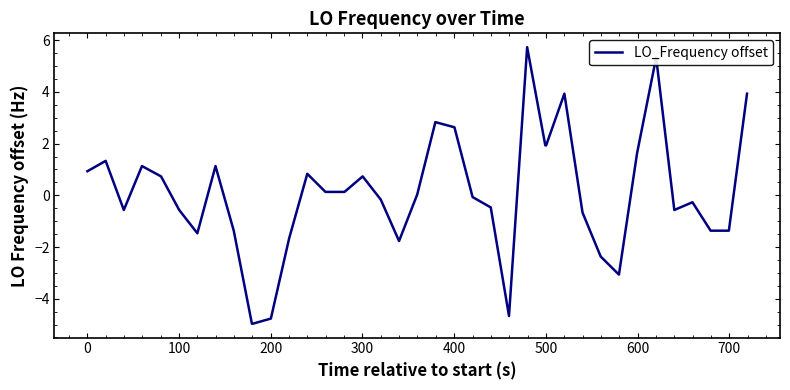

What is the greatest value displayed?

5.7